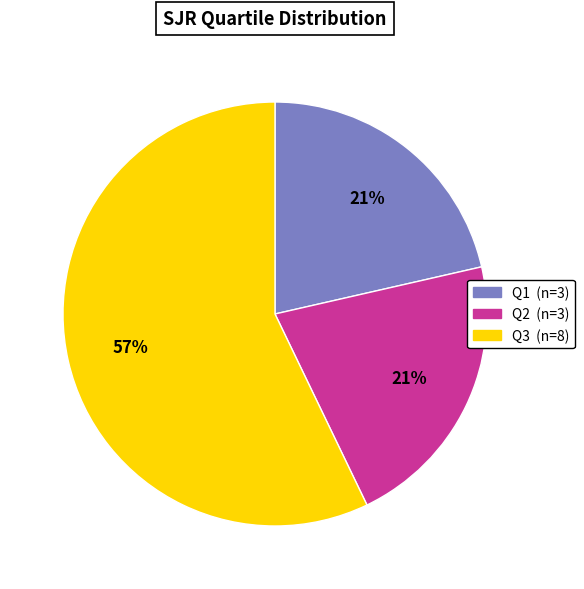

Combined, do Q3 and Q1 account for over 50%?

Yes